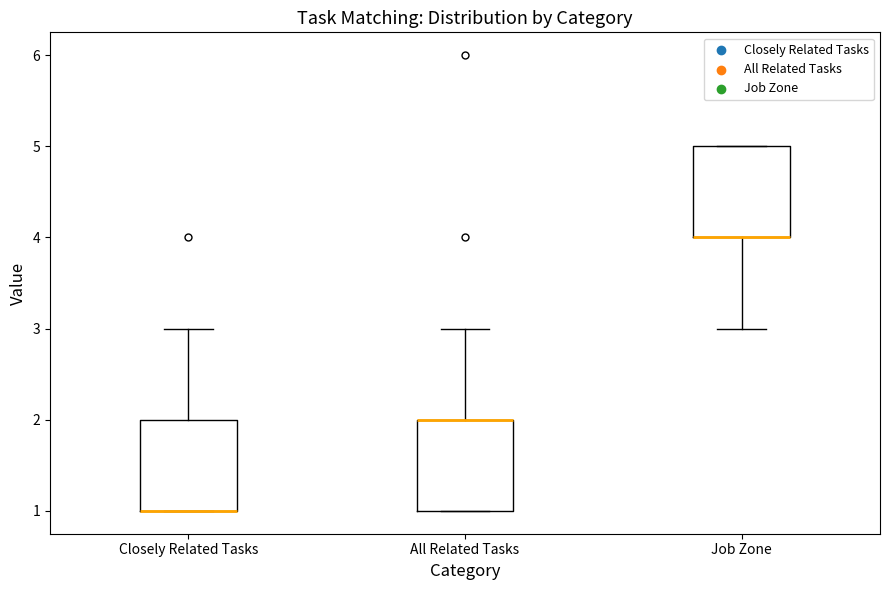

Reading left to right, read every box against the y-axis: the position of its median line, the range the box covers, and the ends of its whiskers. The values are not printed on the chart, so give them approximately, as read against the axis.

Closely Related Tasks: median 1 (drawn on the box's lower edge), box 1 to 2, whiskers 1 to 3
All Related Tasks: median 2 (drawn on the box's upper edge), box 1 to 2, whiskers 1 to 3
Job Zone: median 4 (drawn on the box's lower edge), box 4 to 5, whiskers 3 to 5